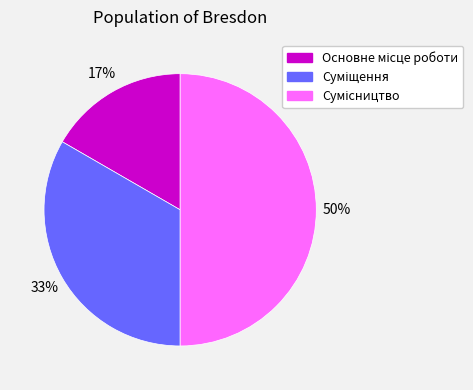

To the nearest percent, what is the difference between the largest and smallest slice percentages?

33%